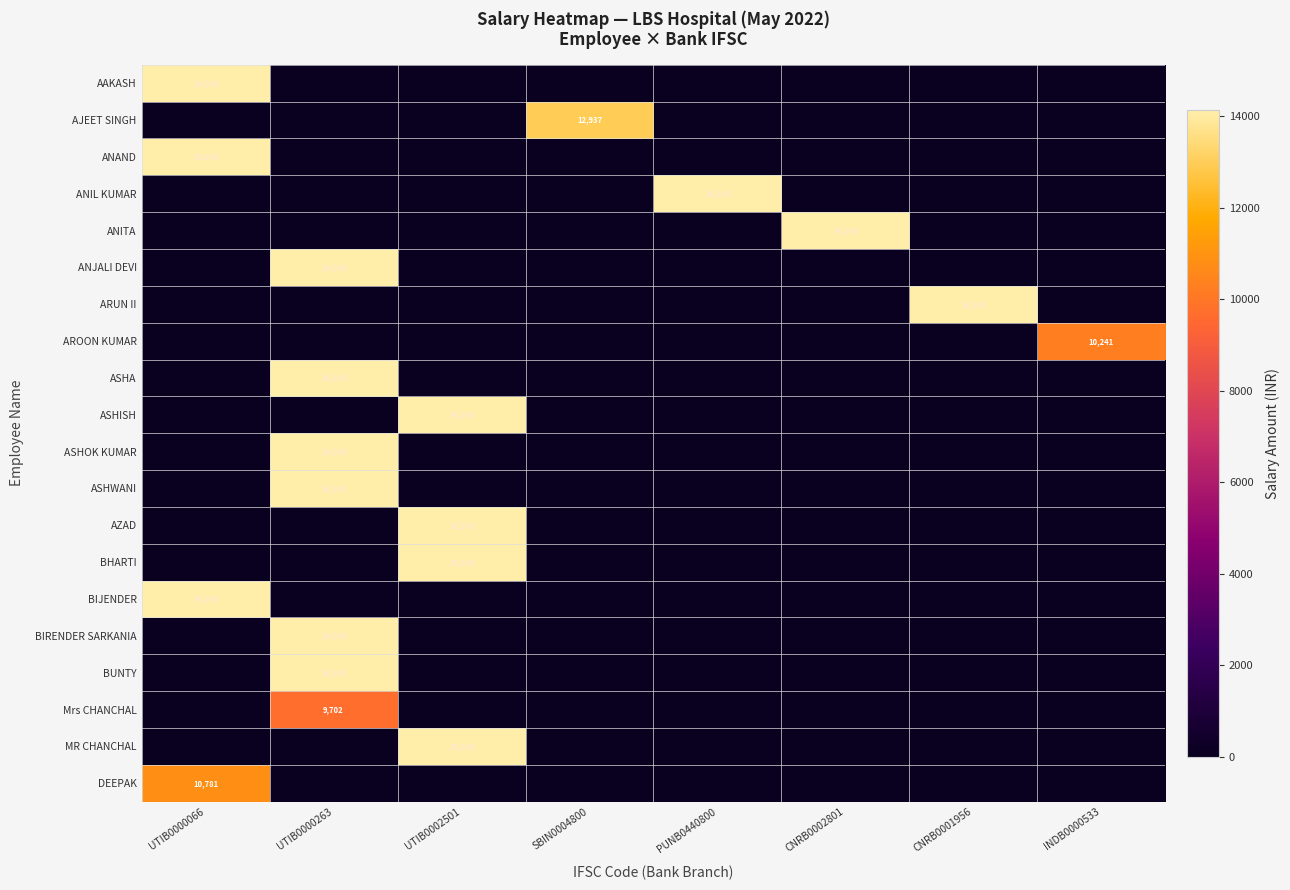

The ANJALI DEVI series shows 14143 at UTIB0000263. True or false?

True